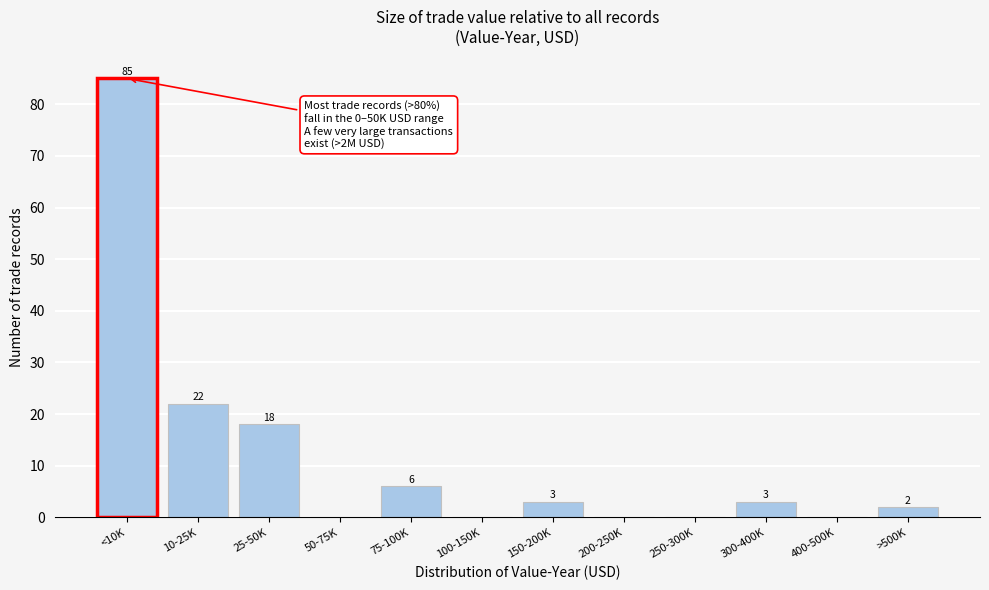

Reading left to right, what are all the values shown in this chart?

<10K=85	10-25K=22	25-50K=18	50-75K=0	75-100K=6	100-150K=0	150-200K=3	200-250K=0	250-300K=0	300-400K=3	400-500K=0	>500K=2